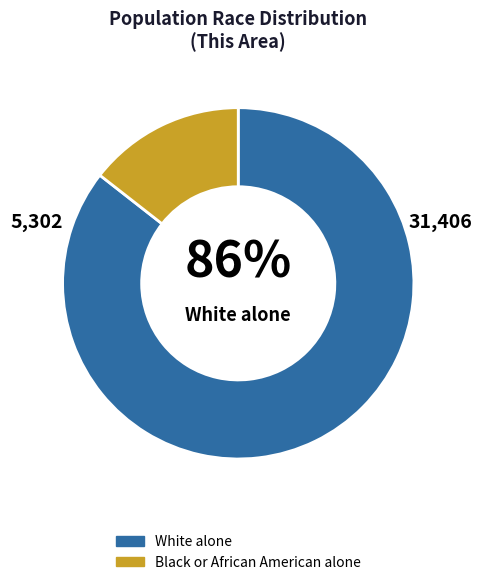

How many slices are in this pie chart?

2